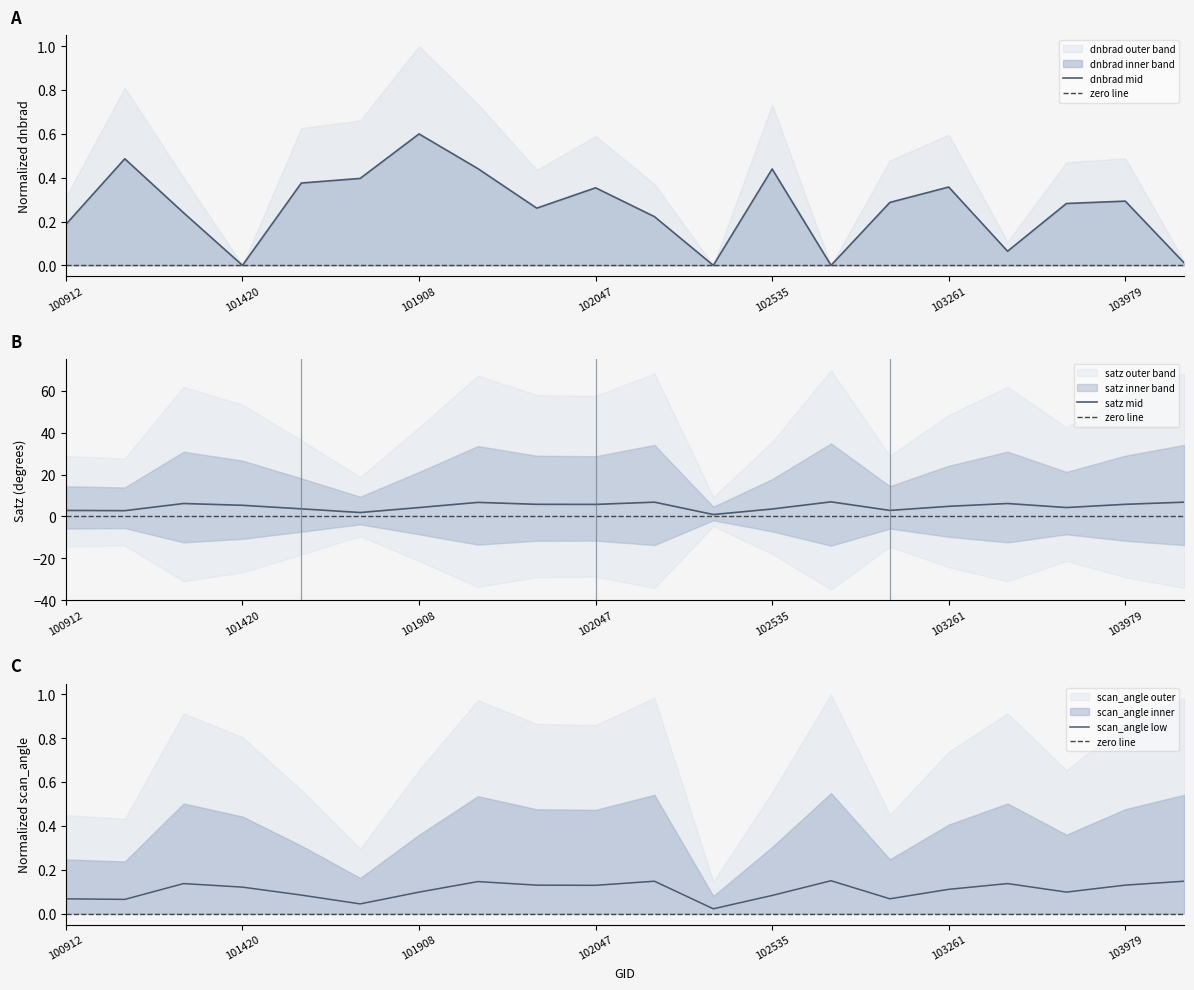

How many values in the satz series are below 5?

10